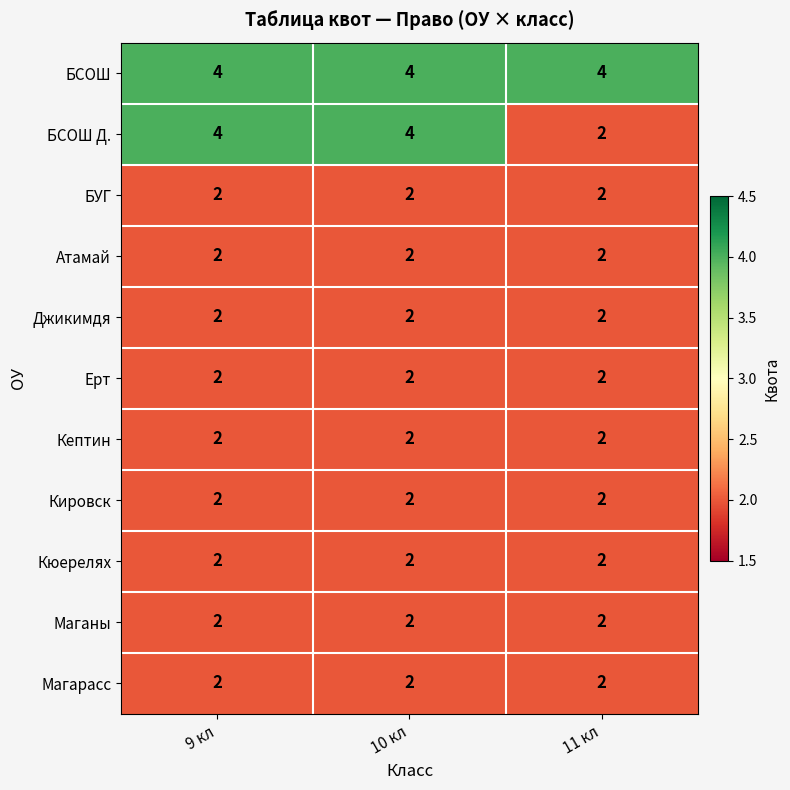

What is the highest value of the БСОШ series?

4